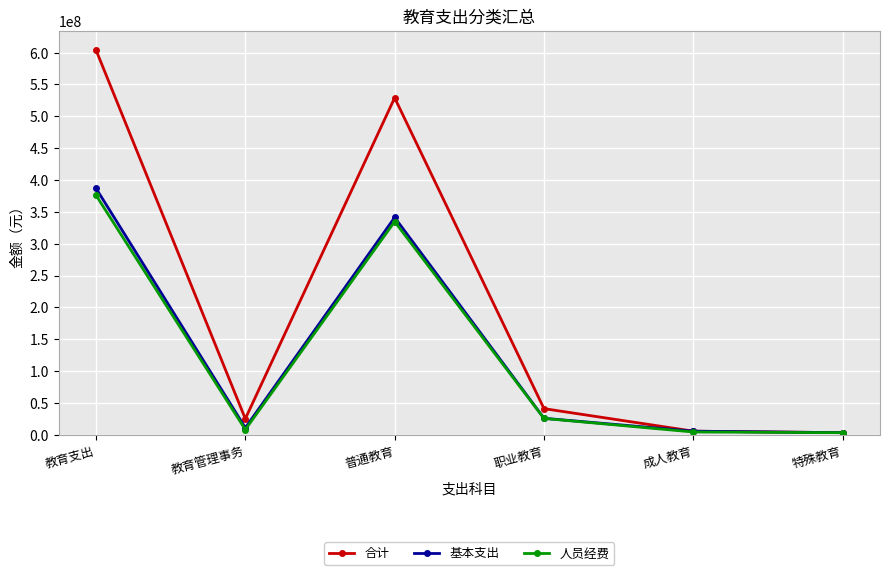

What is the label of the 1st point from the left?

教育支出